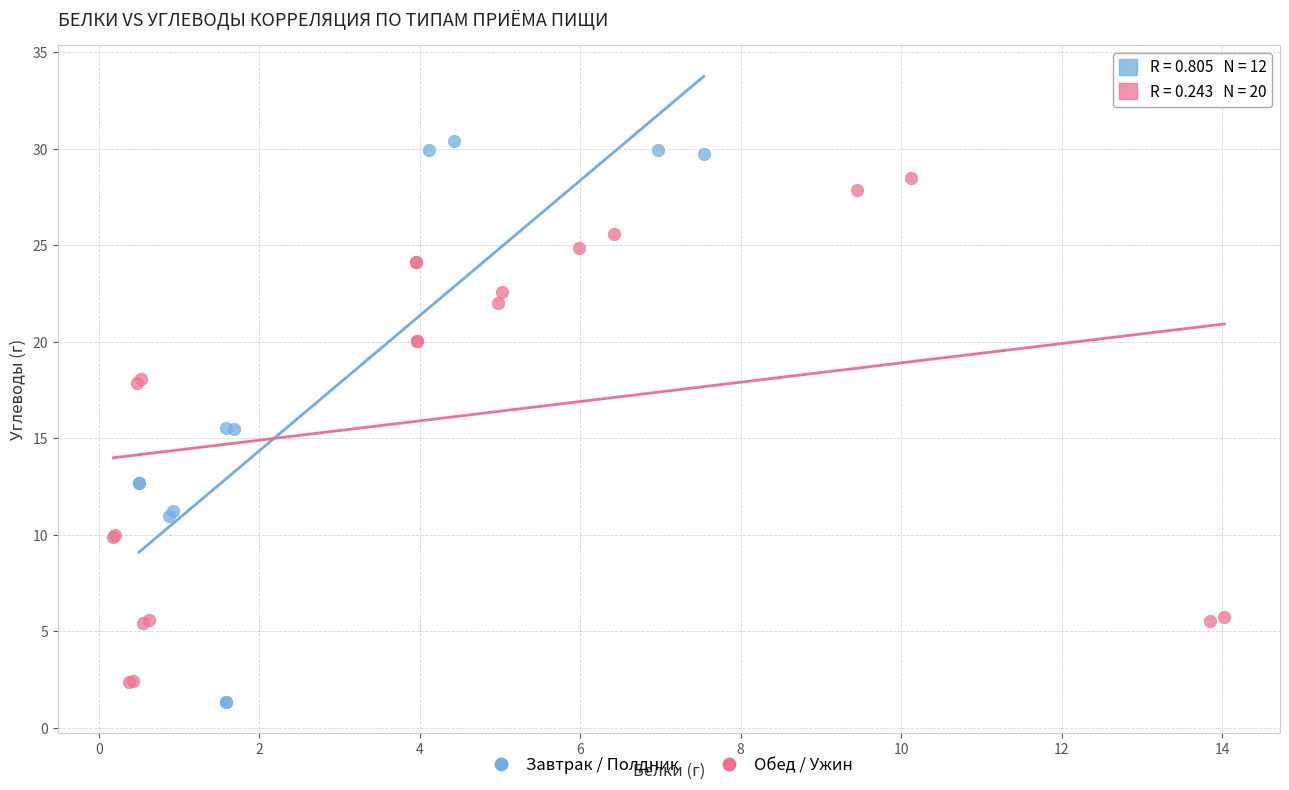

Which series has the widest spread of Y values?

Завтрак / Полдник